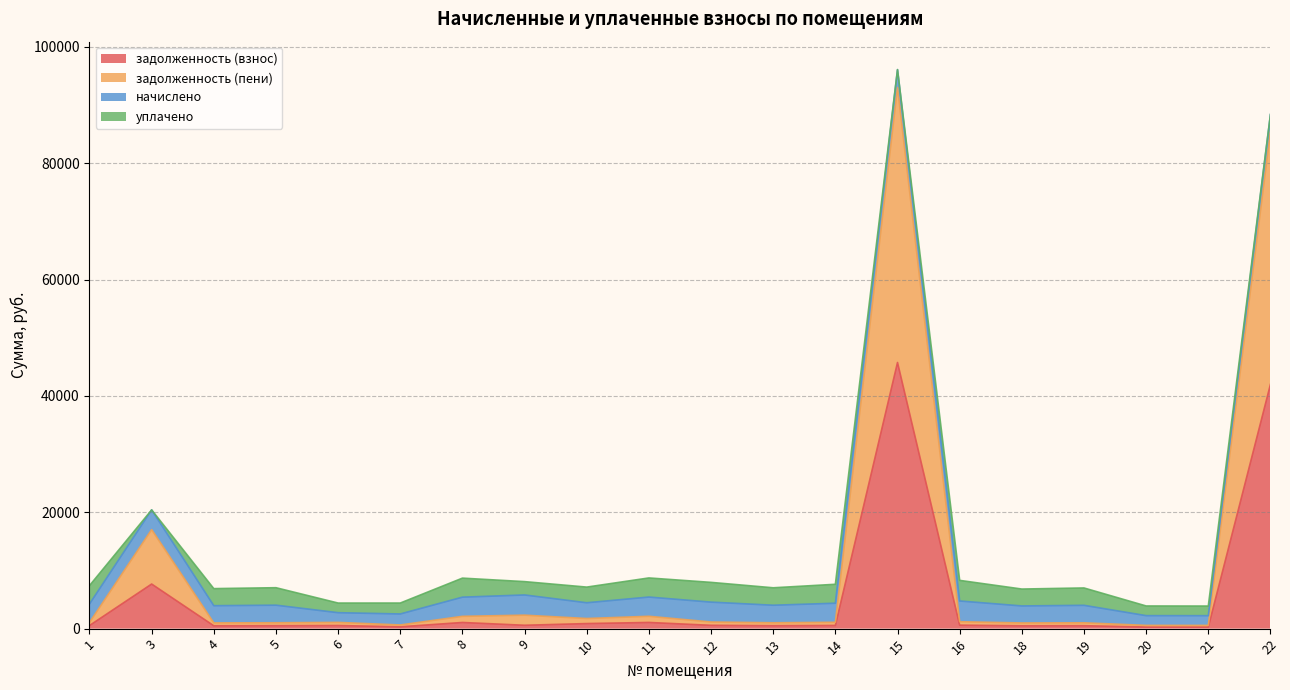

What is the highest value of the задолженность (взнос) series?

45743.9